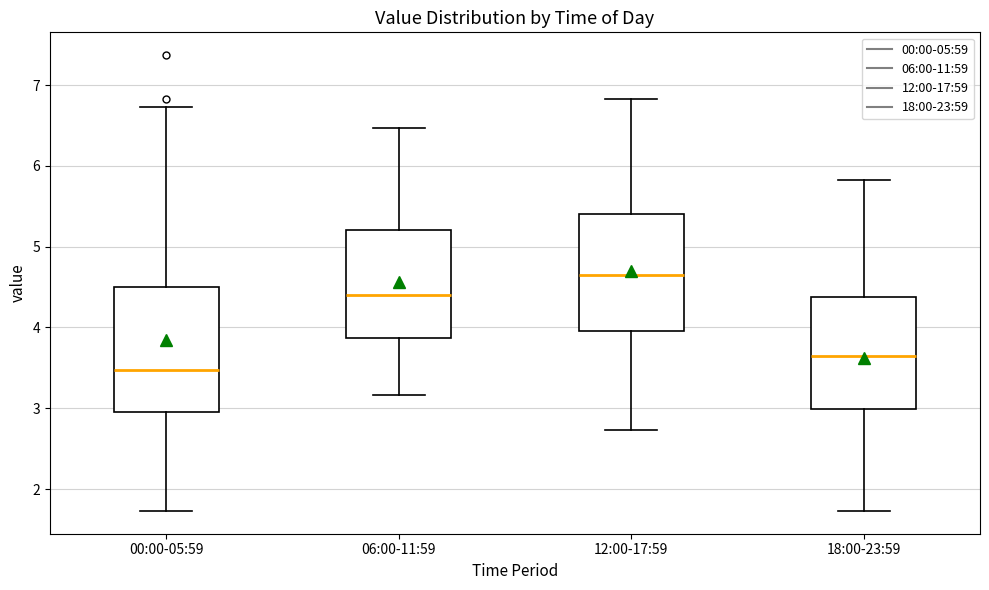

Reading left to right, read every box against the y-axis: the position of its median line, the range the box covers, and the ends of its whiskers. The values are not printed on the chart, so give them approximately, as read against the axis.

00:00-05:59: median 3.5, box 3.0 to 4.5, whiskers 1.7 to 6.7
06:00-11:59: median 4.4, box 3.9 to 5.2, whiskers 3.2 to 6.5
12:00-17:59: median 4.7, box 4.0 to 5.4, whiskers 2.7 to 6.8
18:00-23:59: median 3.7, box 3.0 to 4.4, whiskers 1.7 to 5.8